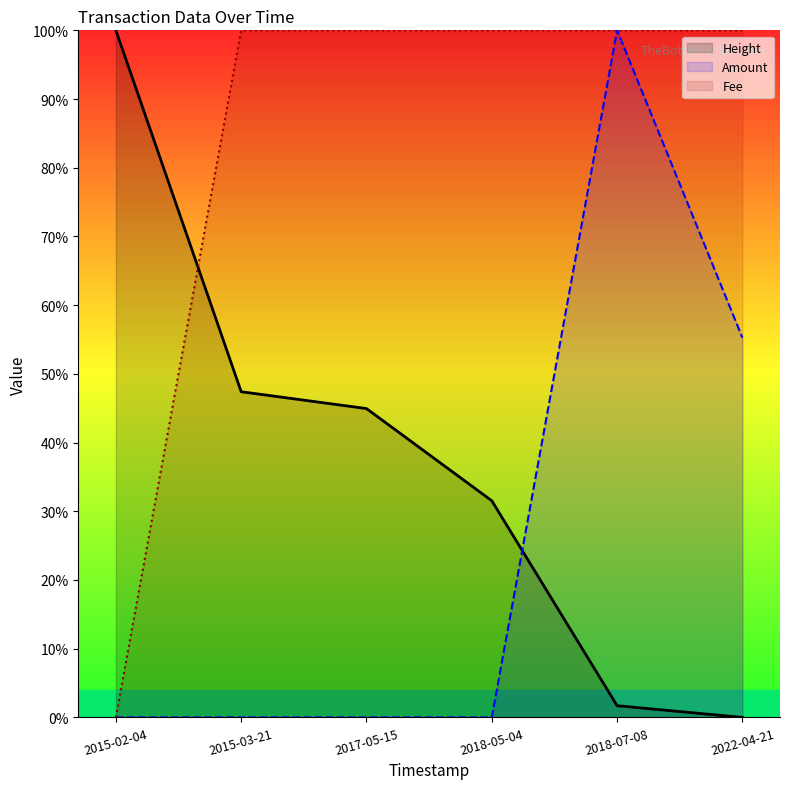

Which has a higher value, 2015-03-21 or 2017-05-15?

2015-03-21